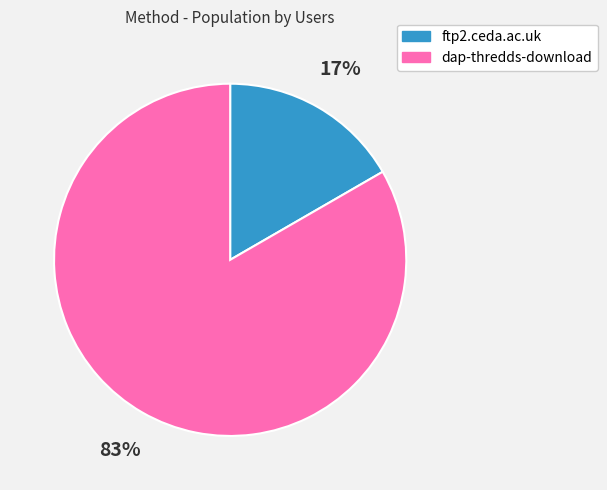

True or false: dap-thredds-download accounts for 83% of the total.

True